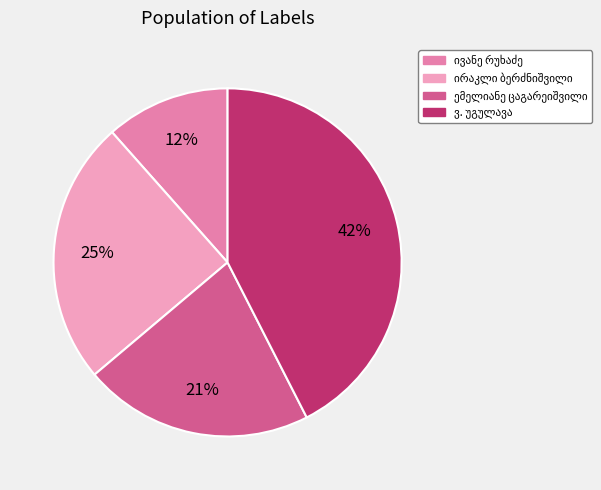

Does any single category account for the majority?

No